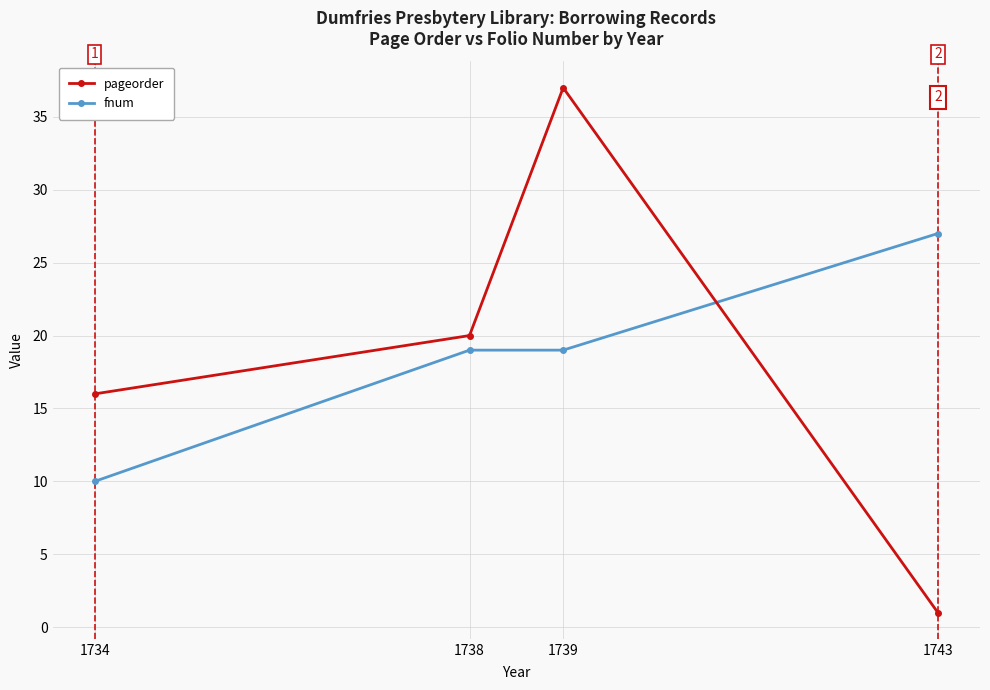

How many values in the fnum series are below 19?

1